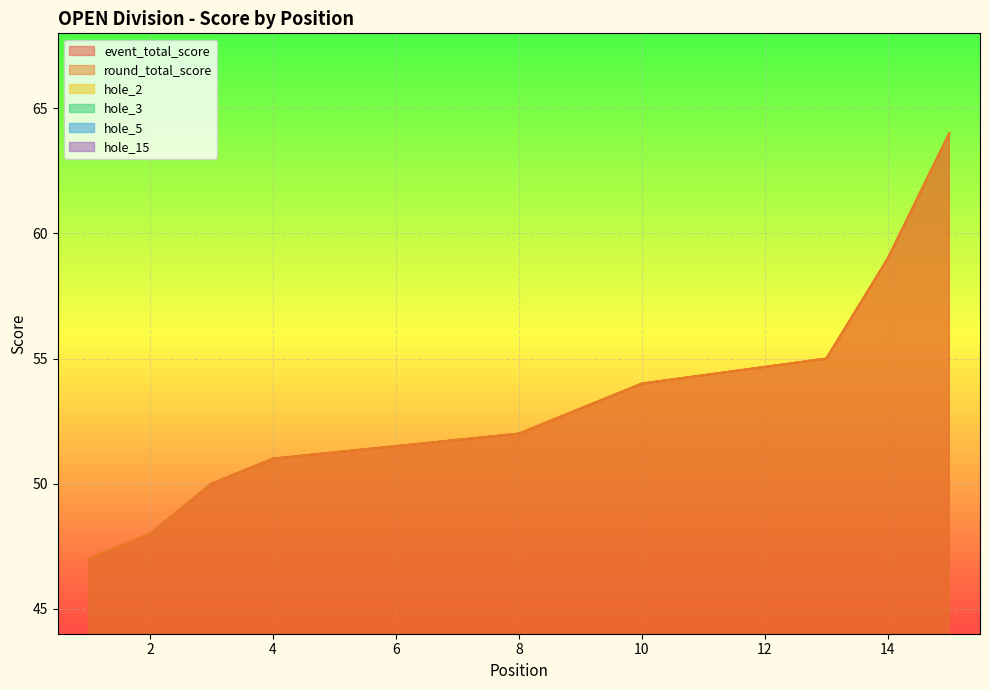

Which has a higher value, 8 or 4?

8